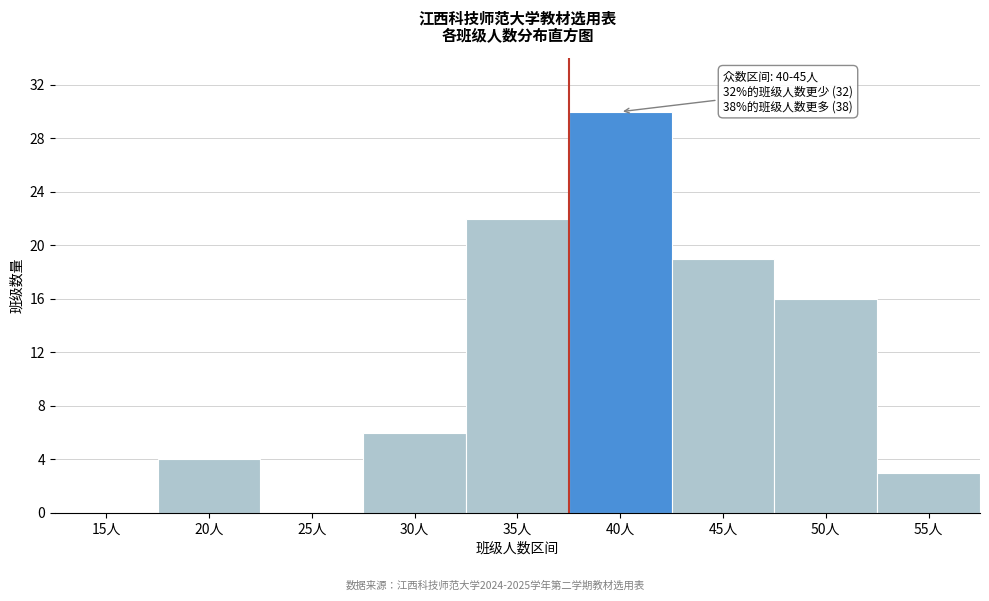

Reading left to right, extract all data points from this chart.

15人=0	20人=4	25人=0	30人=6	35人=22	40人=30	45人=19	50人=16	55人=3